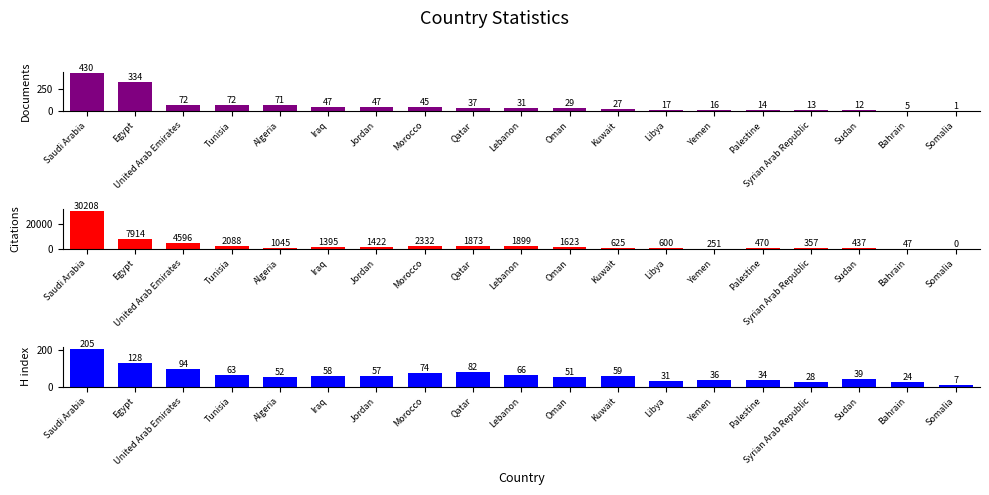

How many data points in H index are above 57?

9